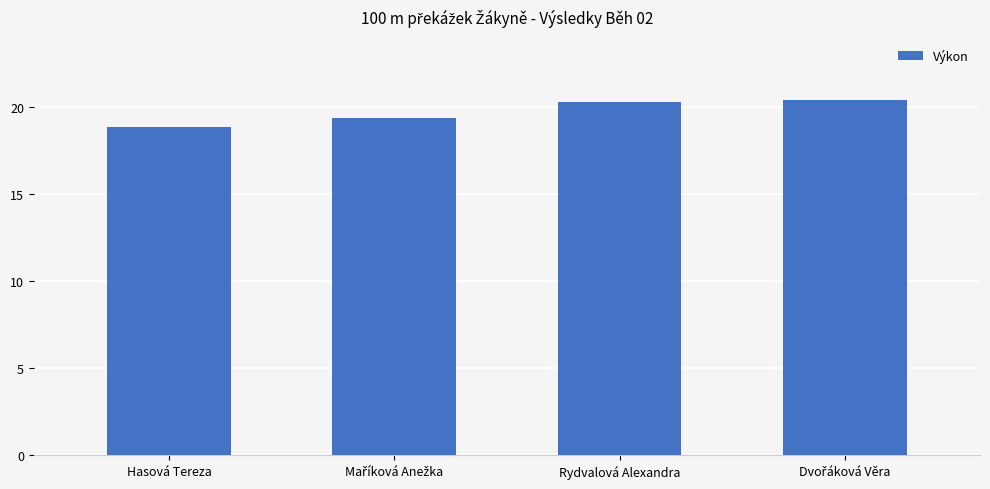

What is the minimum value shown in the chart?

18.8